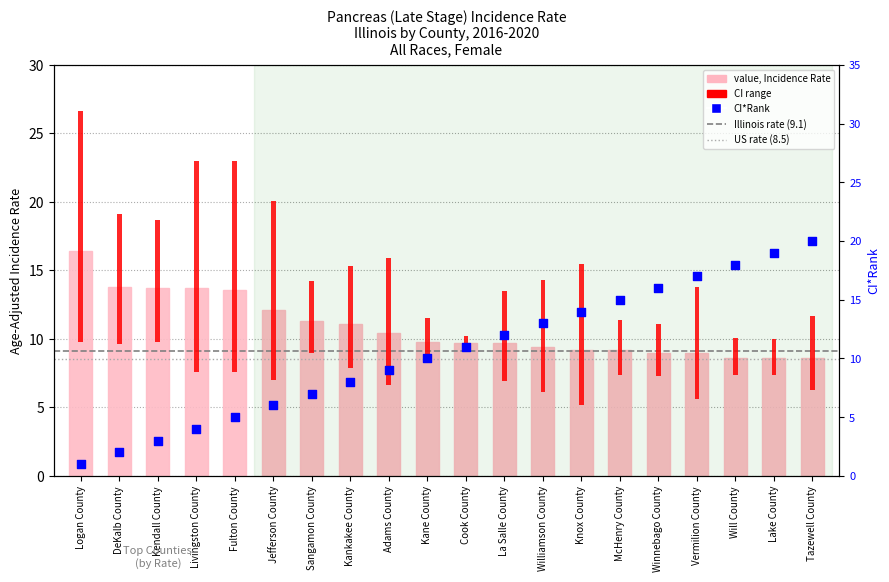

Which series reaches the minimum Y coordinate?

CI*Rank (percentile rank)